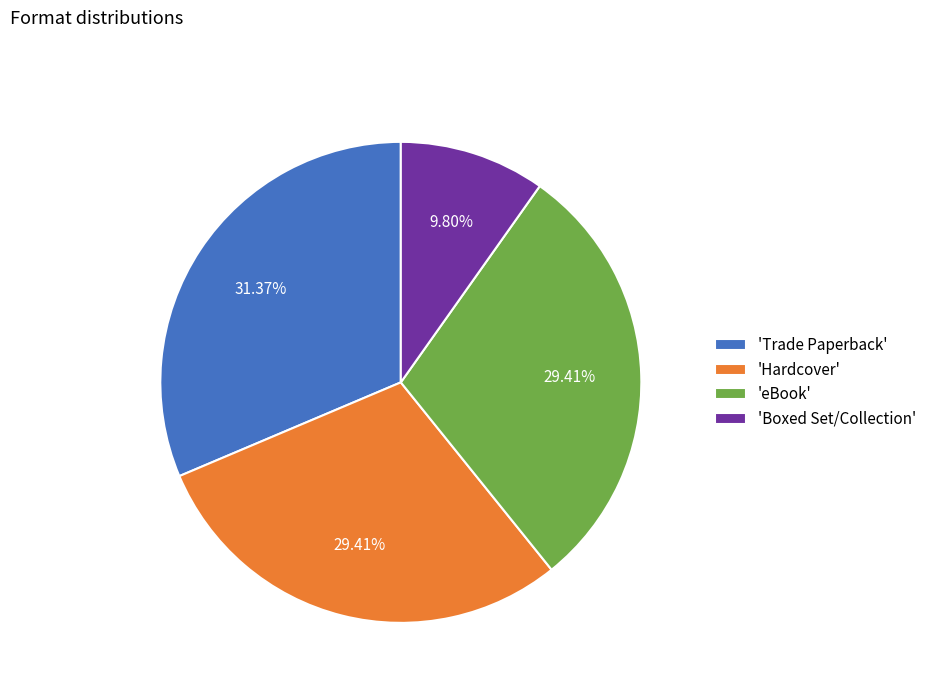

Is the sum of 'Hardcover' and 'Boxed Set/Collection' greater than half?

No